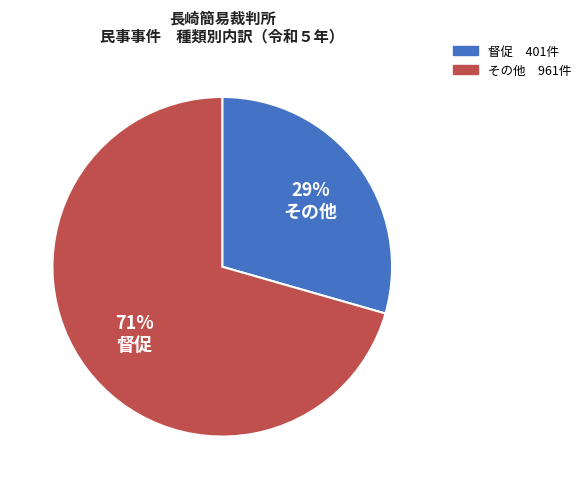

To the nearest percent, what is the average slice percentage?

50%